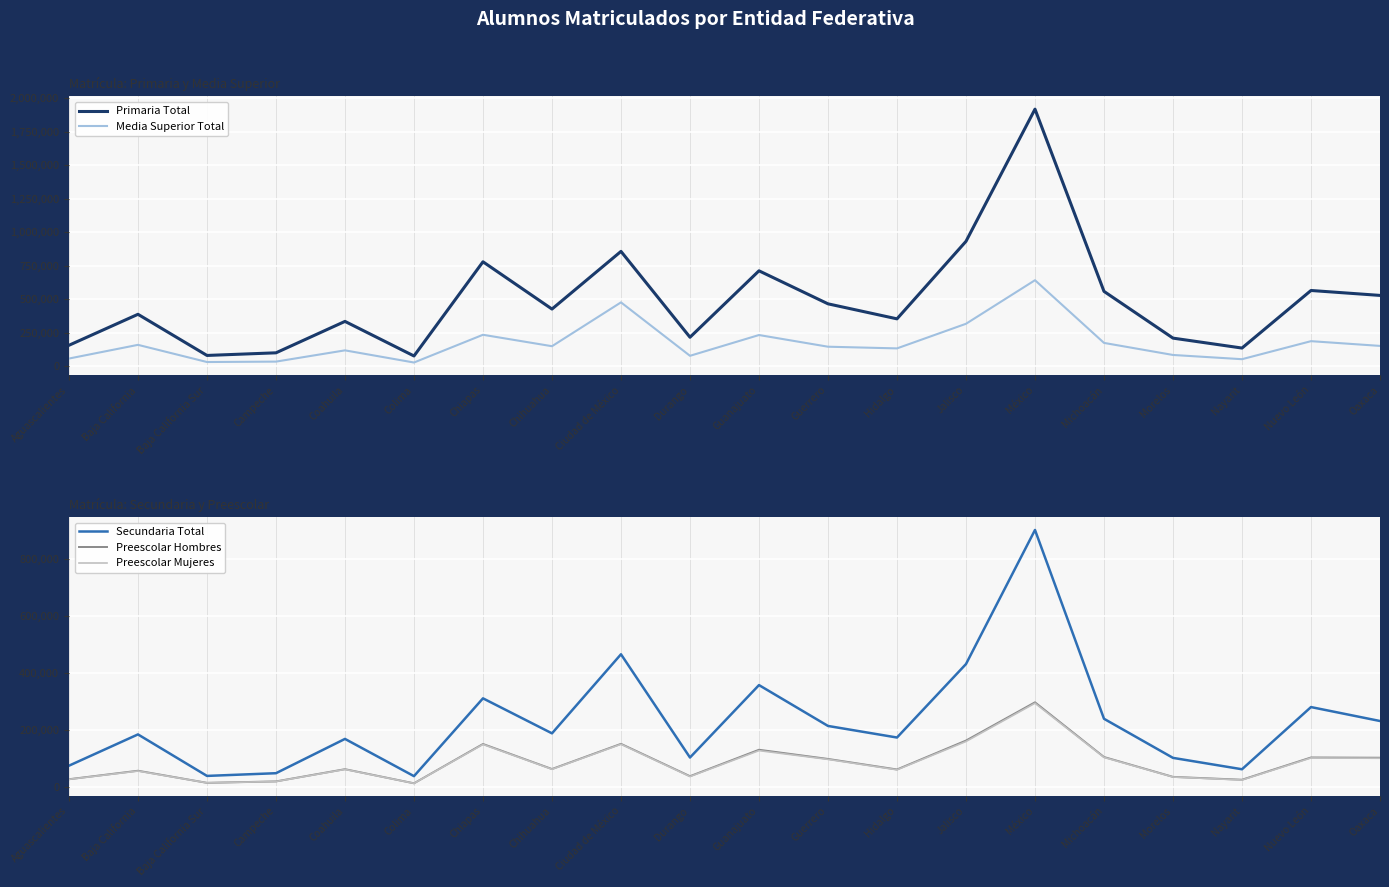

Between Morelos and Michoacán, which is larger?

Michoacán